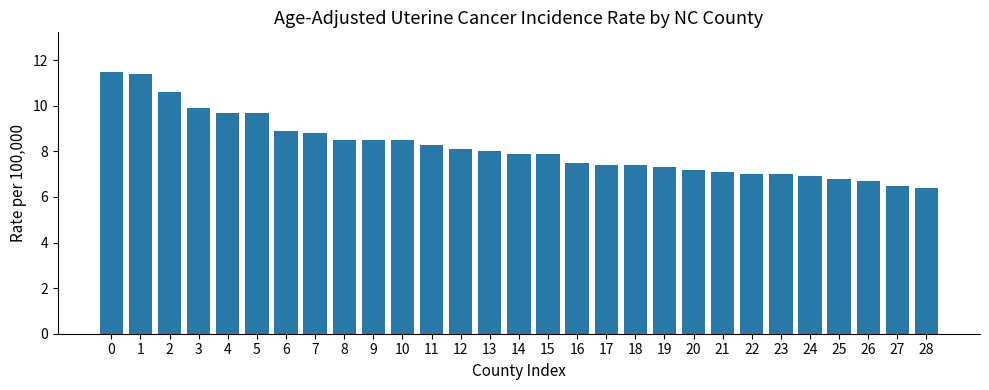

What is the greatest value displayed?

11.5